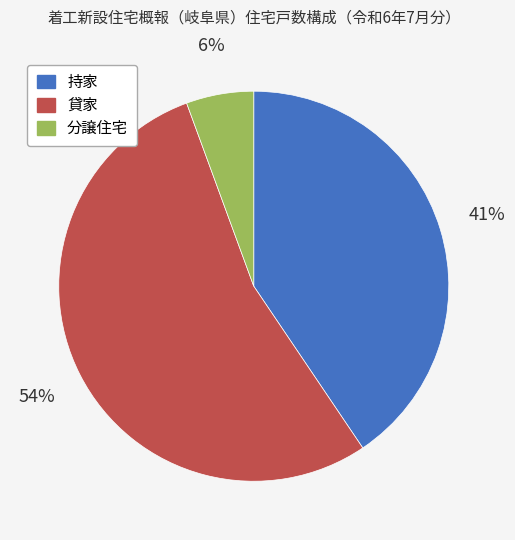

Between 分譲住宅 and 持家, which is larger?

持家